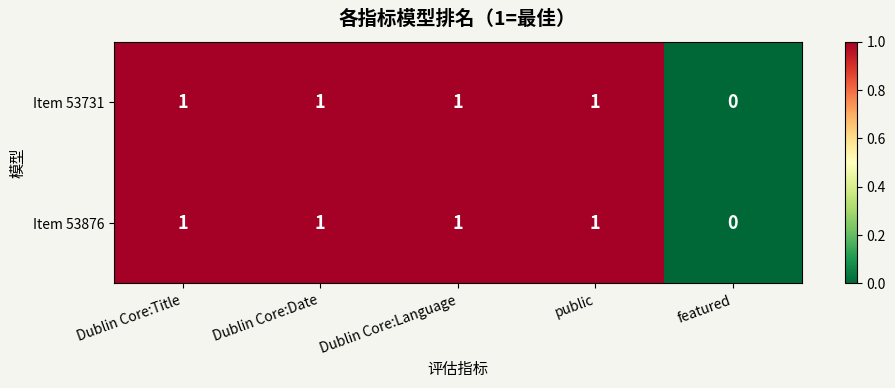

At which category does the chart reach its minimum across all series?

featured